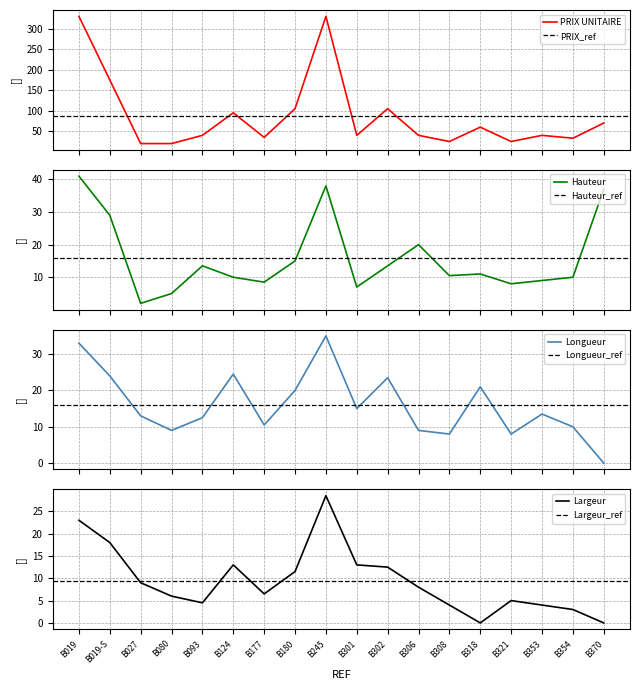

What is the value of the PRIX UNITAIRE point at the 14th from the left?

60.0